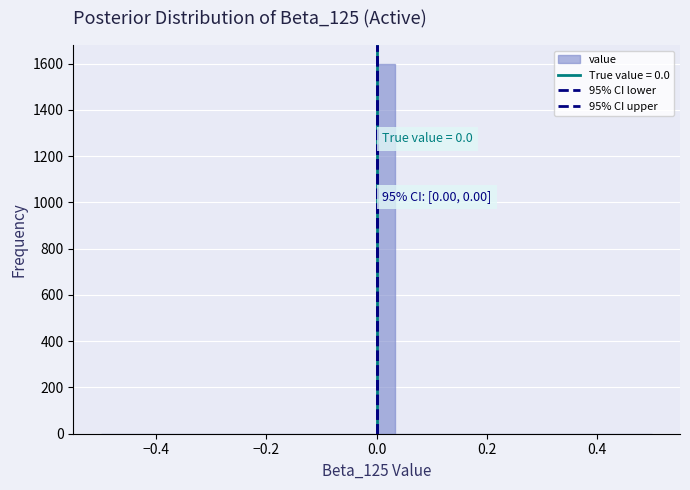

Around what value on the x-axis is the tallest bar? Give the approximate position of its centre, as read against the axis.

0.02